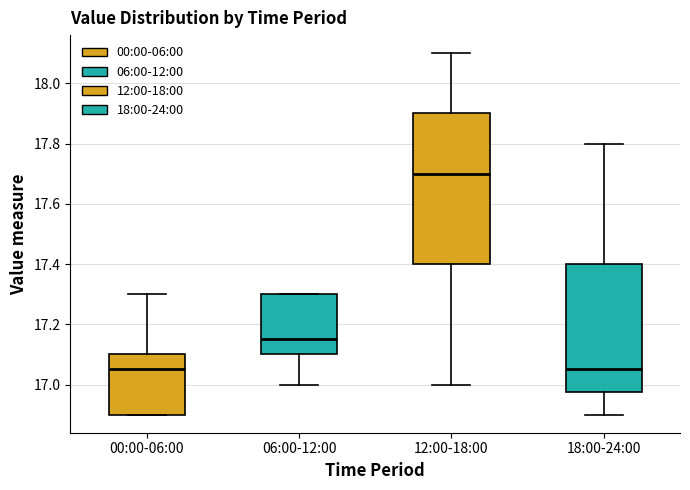

Where does the lower whisker of the box for 12:00-18:00 end on the y-axis? The values are not printed on the chart, so give them approximately, as read against the axis.

17.00